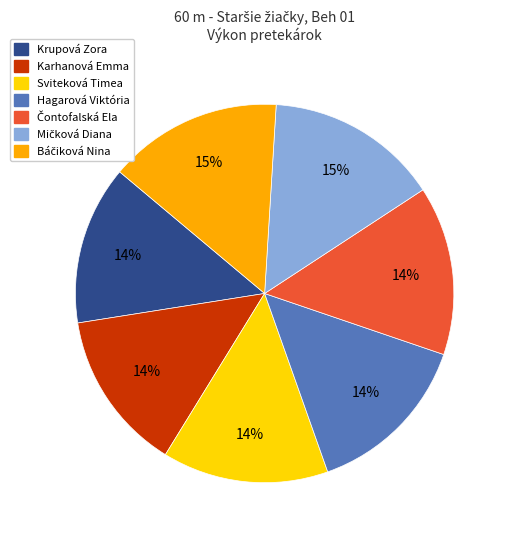

Count the number of slices in the pie.

7